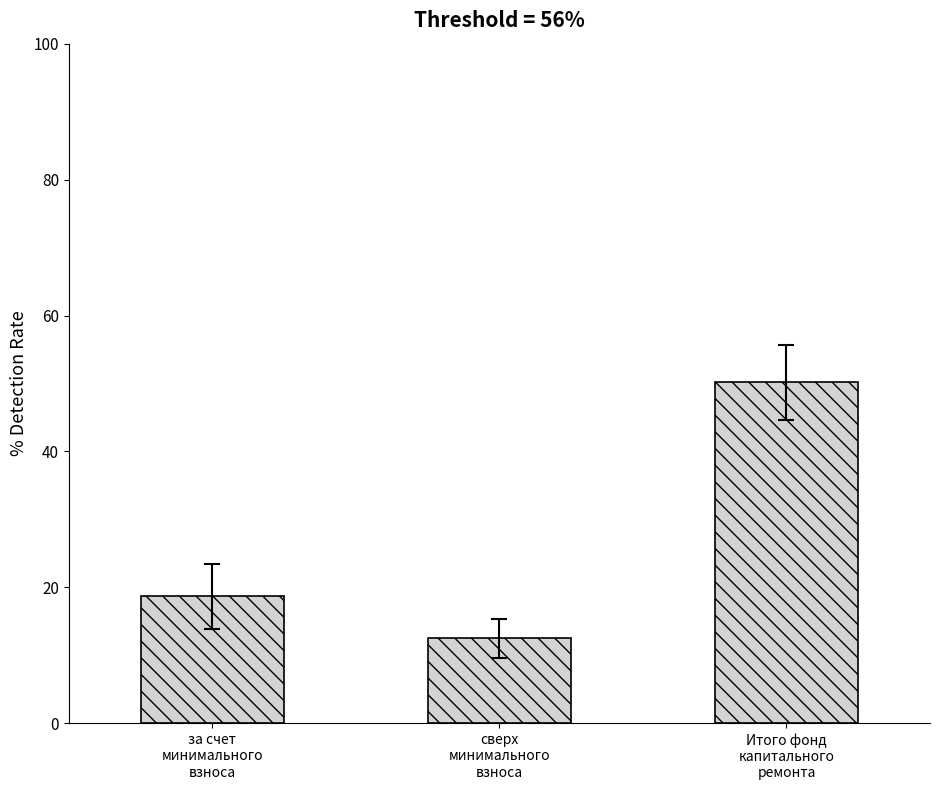

Which label corresponds to the largest value in the chart?

Итого фонд
капитального
ремонта